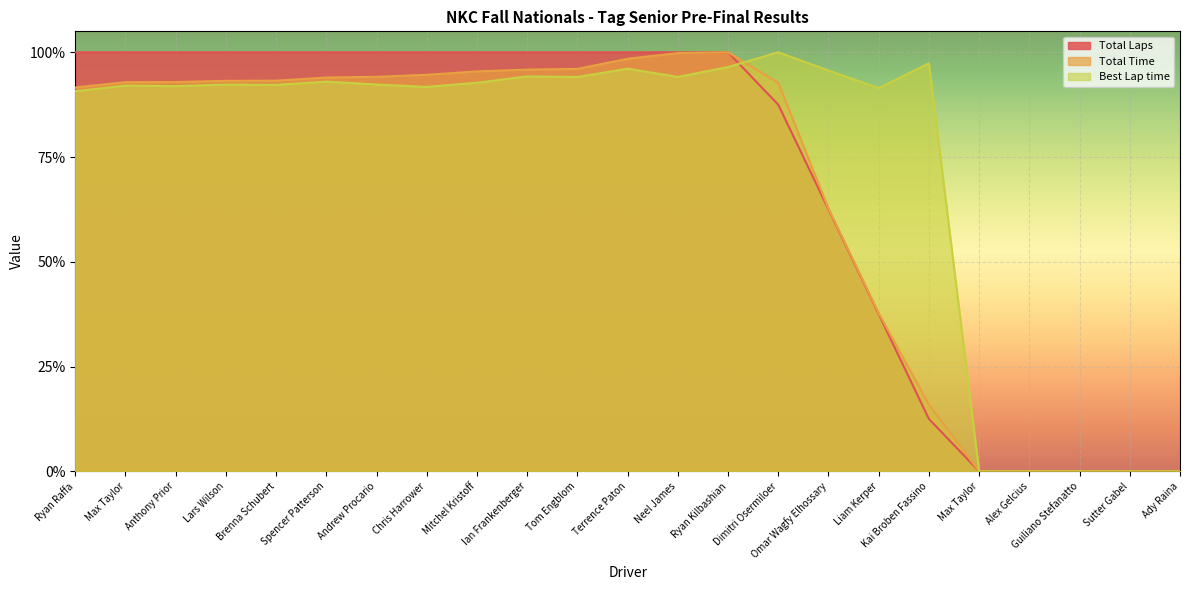

In Best Lap time, how many points are higher than both neighbors (excluding endpoints)?

7